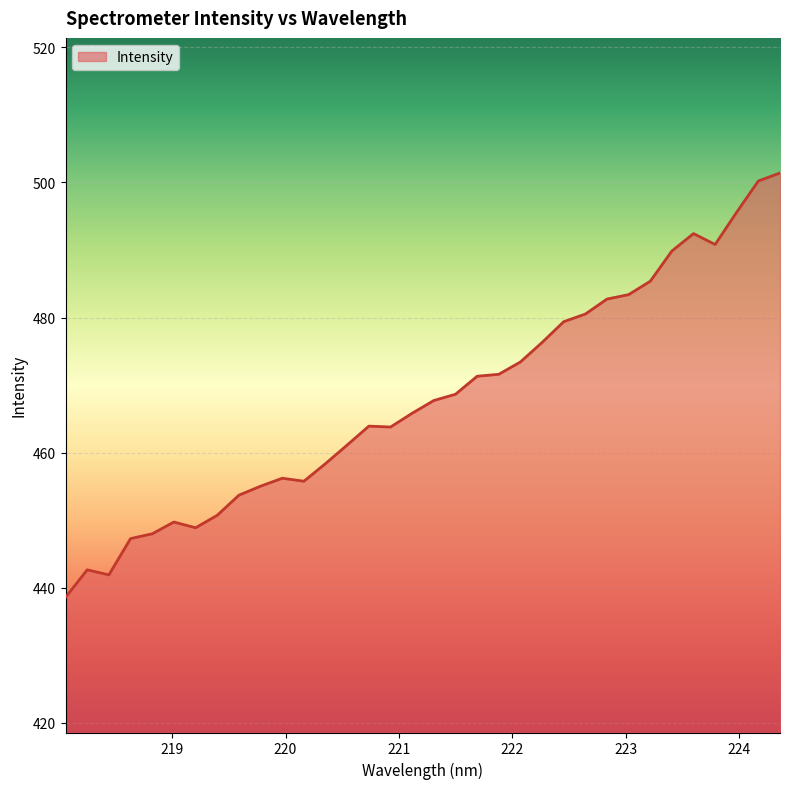

What is the maximum value shown in the chart?

501.4